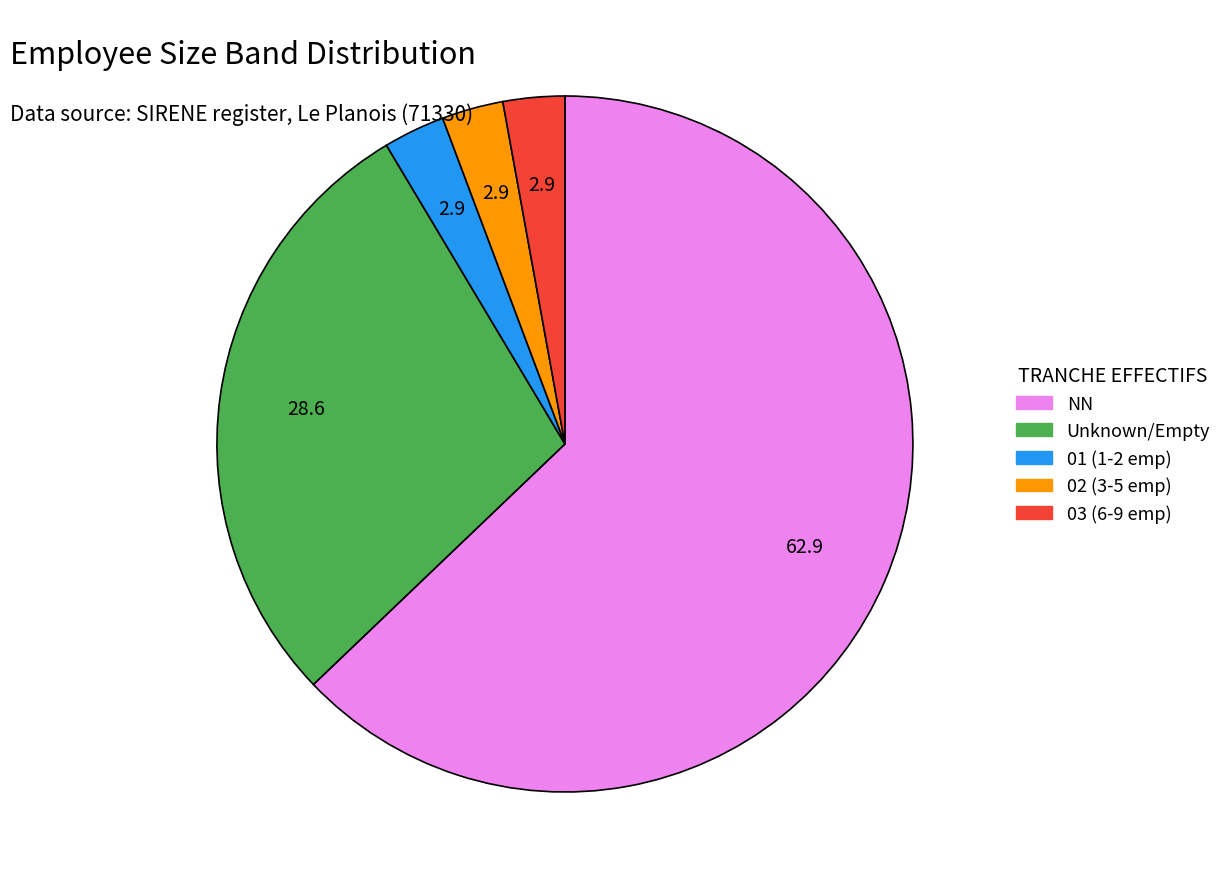

Does any single category account for the majority?

Yes